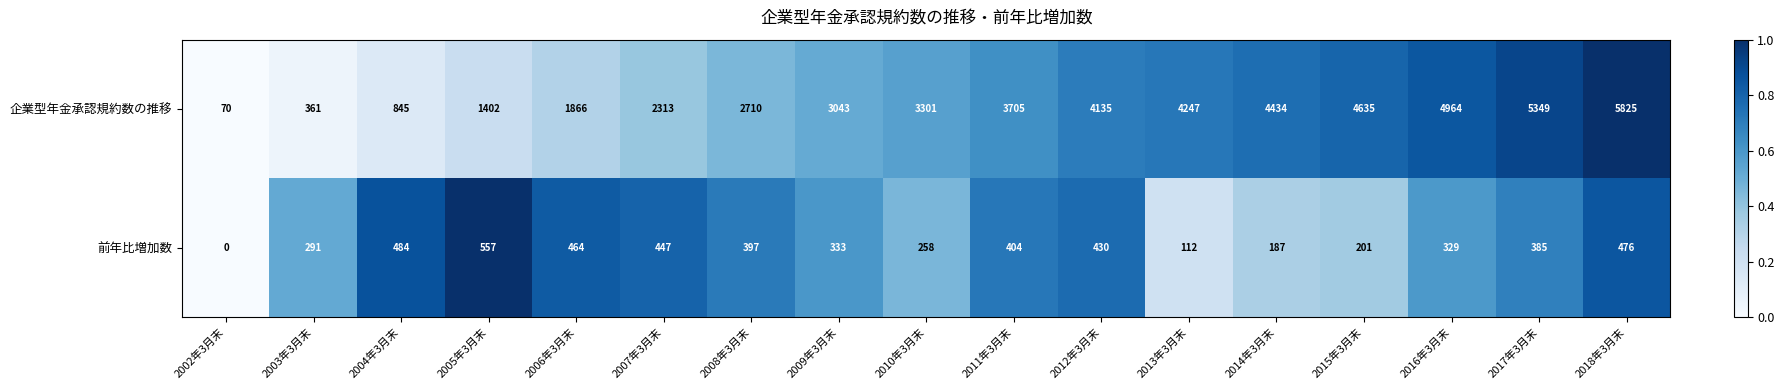

Which series has the largest total across all categories?

企業型年金承認規約数の推移